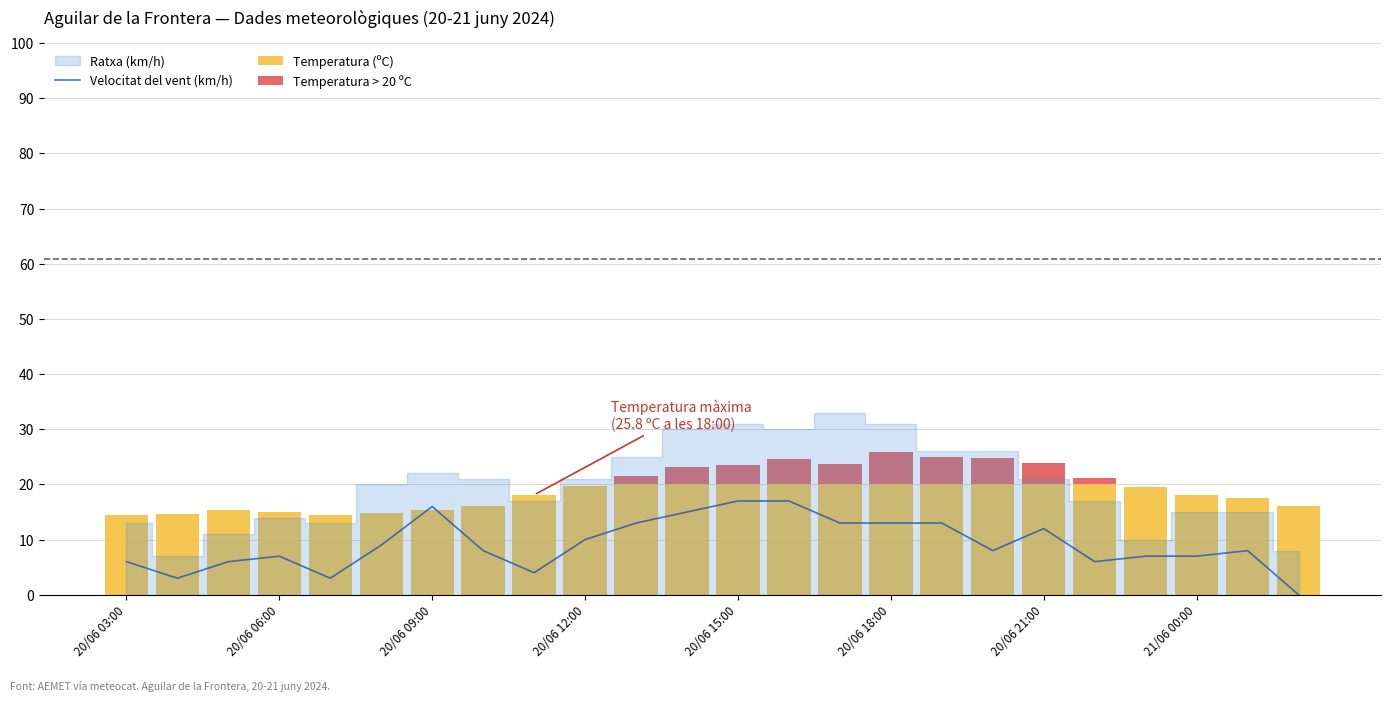

Reading right to left, list all the values displayed in this chart.

Velocitat del vent (km/h): 0.0	8.0	7.0	7.0	6.0	12.0	8.0	13.0	13.0	13.0	17.0	17.0	15.0	13.0	10.0	4.0	8.0	16.0	9.0	3.0	7.0	6.0	3.0	6.0
Temperatura (ºC): 16.1	17.6	18.0	19.5	20.0	20.0	20.0	20.0	20.0	20.0	20.0	20.0	20.0	20.0	19.7	18.1	16.0	15.4	14.8	14.5	15.0	15.3	14.6	14.4
Temperatura > 20 ºC: 0.0	0.0	0.0	0.0	1.2	3.8	4.8	4.9	5.8	3.7	4.6	3.5	3.1	1.6	0.0	0.0	0.0	0.0	0.0	0.0	0.0	0.0	0.0	0.0